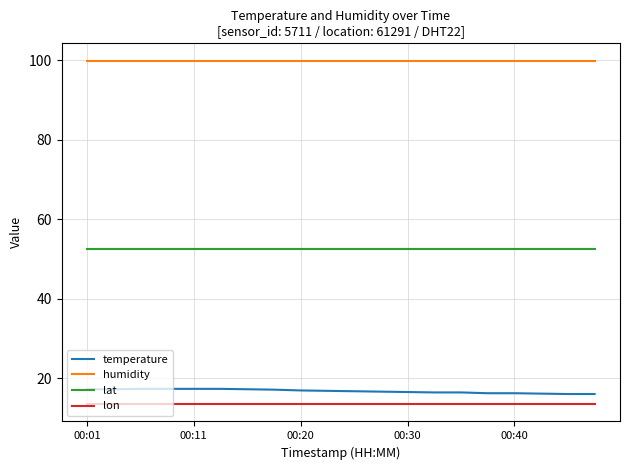

What is the average value of the temperature series?

16.7